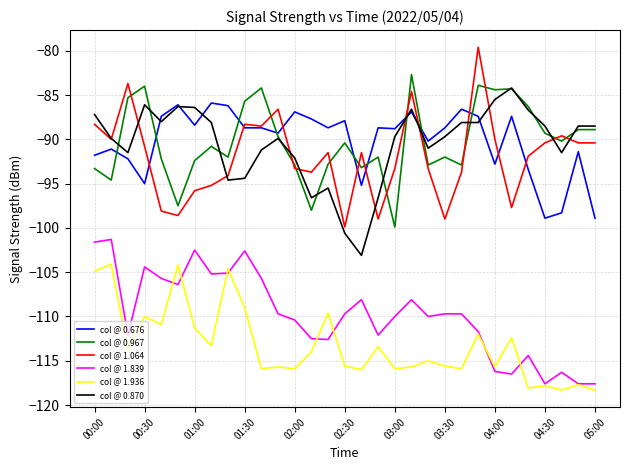

True or false: col @ 1.936 and col @ 0.870 intersect in this chart.

False